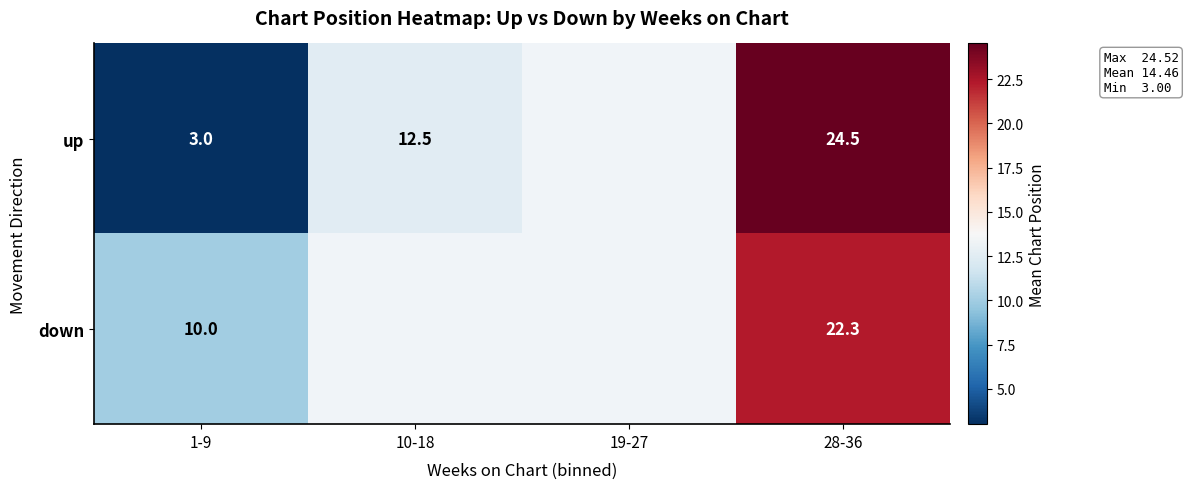

The down series shows 22.3 at 28-36. True or false?

True